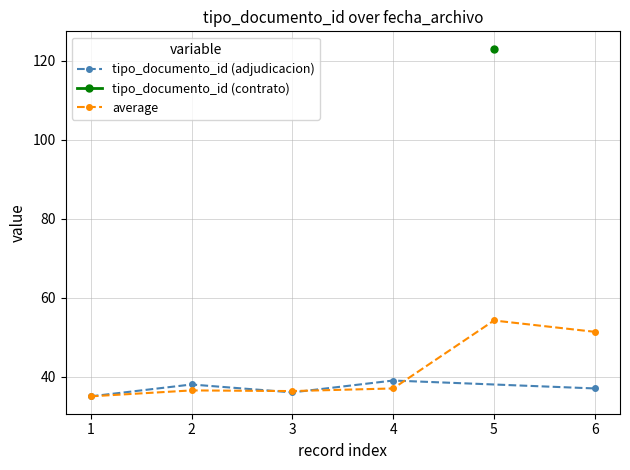

What is the value of the tipo_documento_id (adjudicacion) point at the 2nd from the left?

38